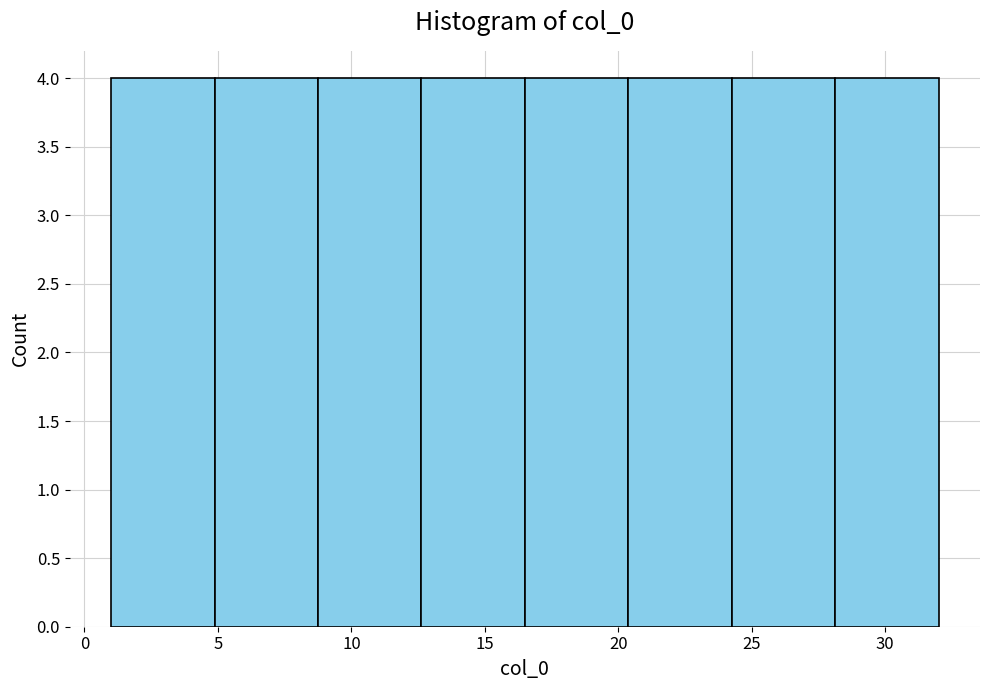

Reading left to right, transcribe this chart: for each bar, give the range it covers on the x-axis and its height. Neither the bar edges nor the heights are printed on the chart, so give them approximately, as read against the axes.

1.0 to 5.0: 4
5.0 to 9.0: 4
9.0 to 12.5: 4
12.5 to 16.5: 4
16.5 to 20.5: 4
20.5 to 24.5: 4
24.5 to 28.0: 4
28.0 to 32.0: 4